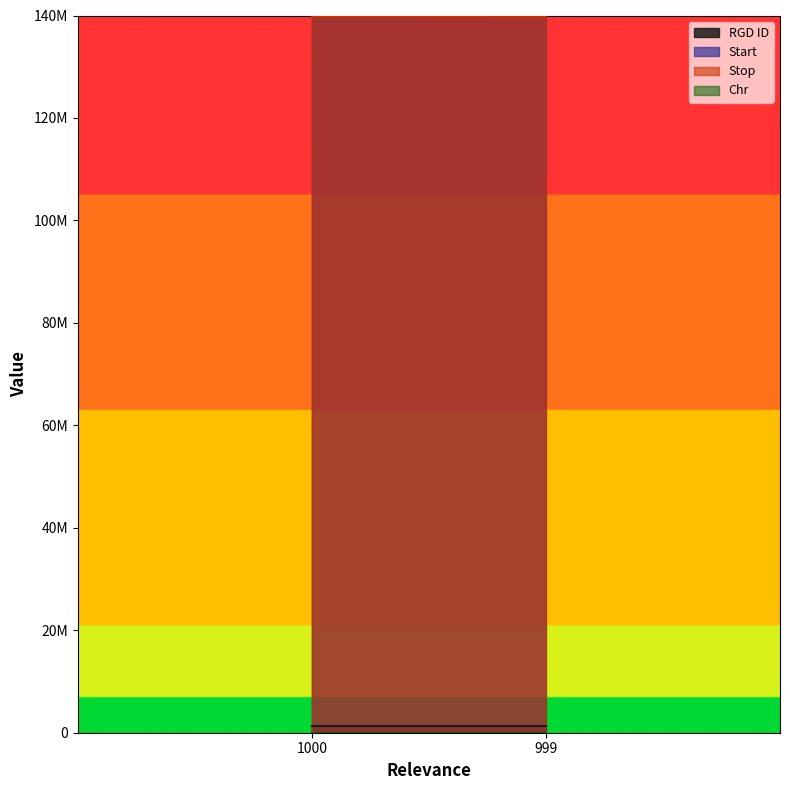

The value of Start at 1000 is 139681115. True or false?

True